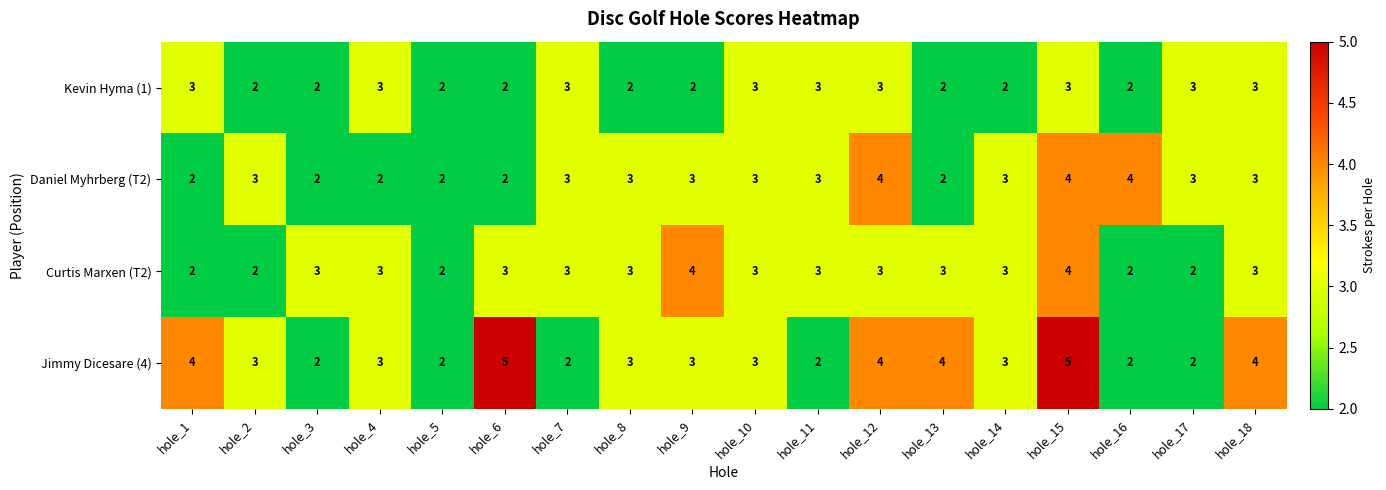

What is the maximum value shown in the chart?

5